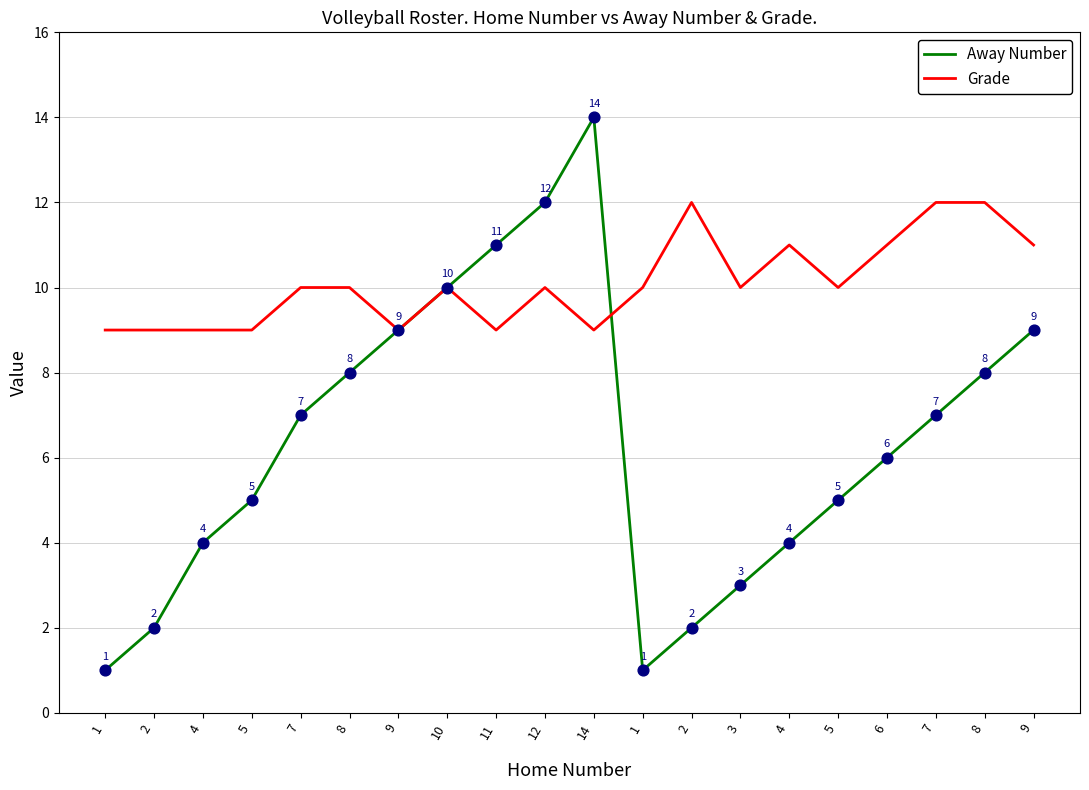

How many lines are shown in the chart?

2